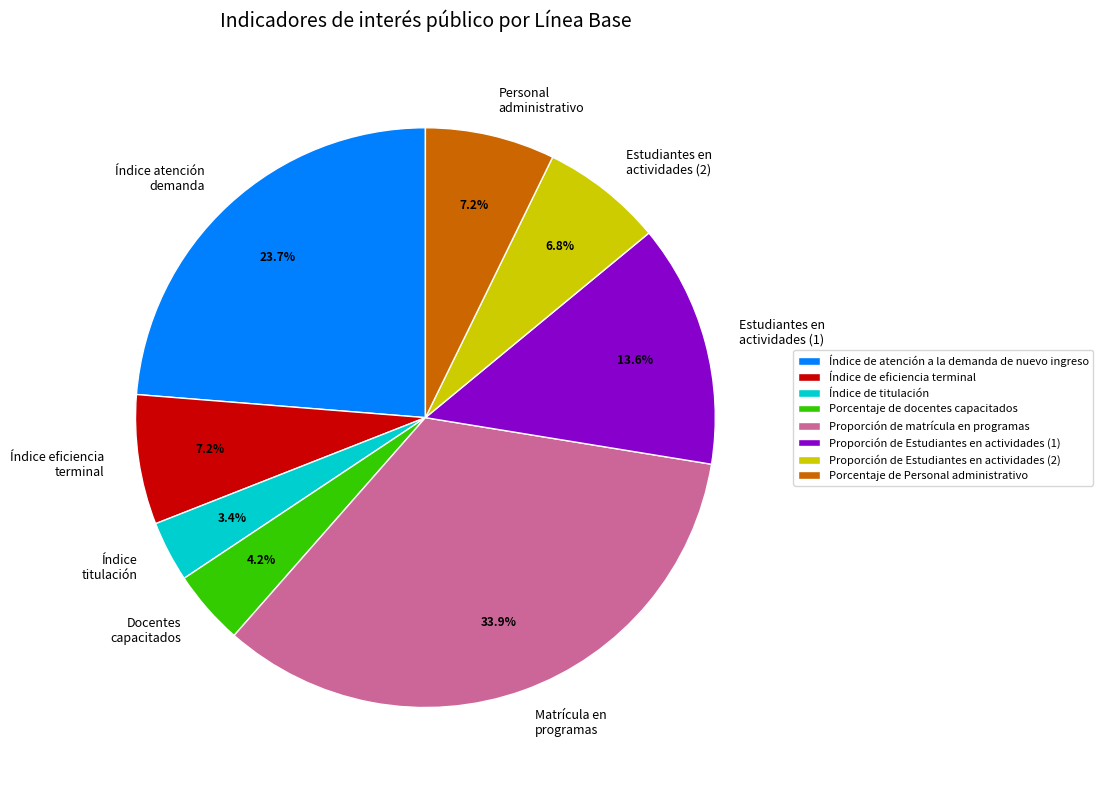

Is it true that Índice de titulación is 3% of the pie?

True